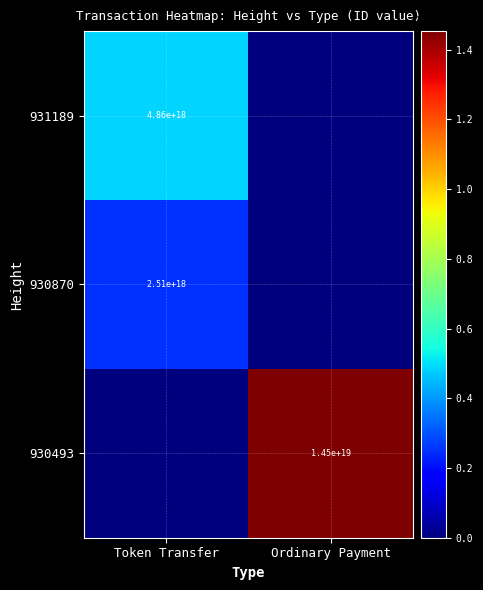

The 931189 series shows 4860000000000000000 at Token Transfer. True or false?

True